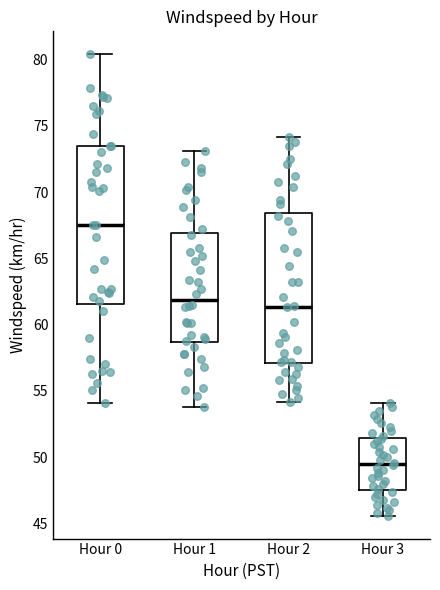

Which box has the highest median line?

Hour 0